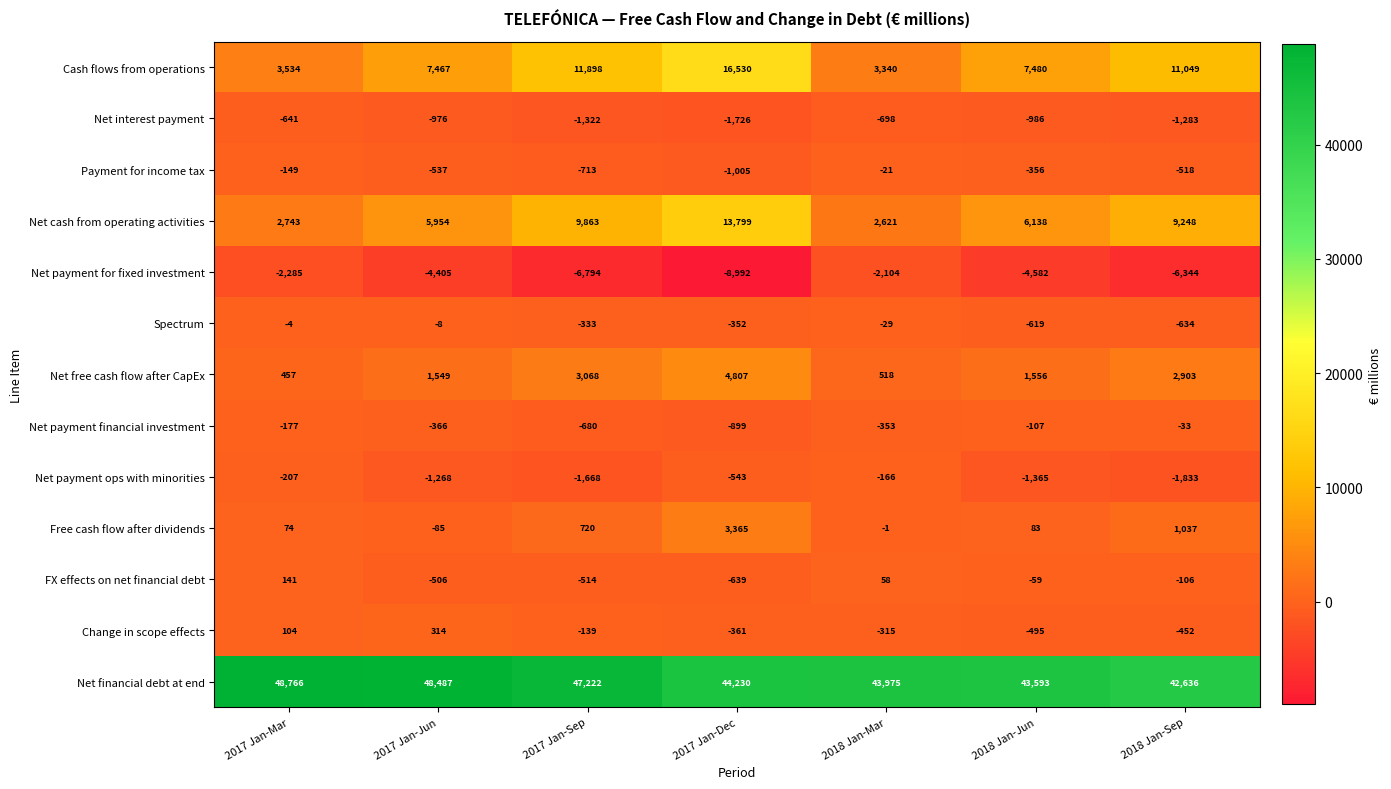

How many data points in Payment for income tax are less than -518?

3